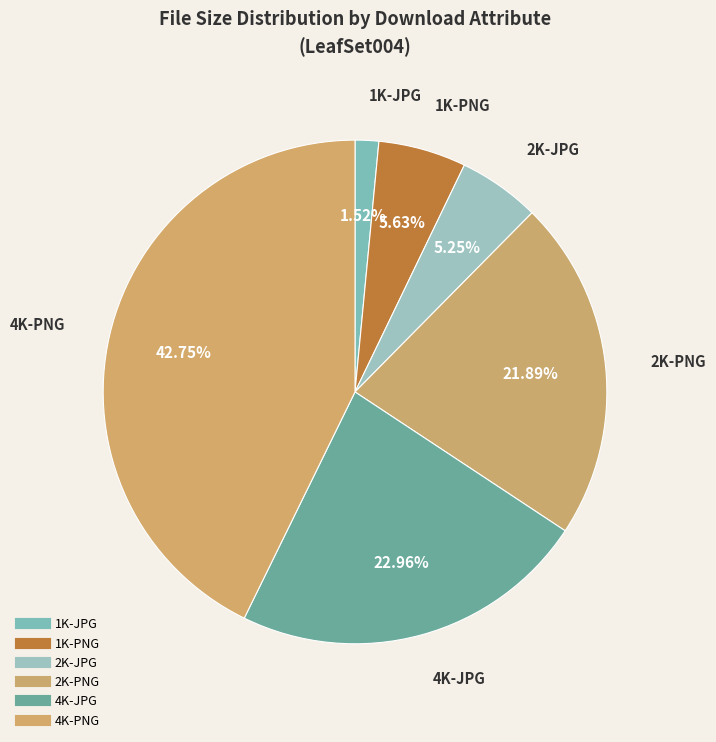

How many slices are in this pie chart?

6